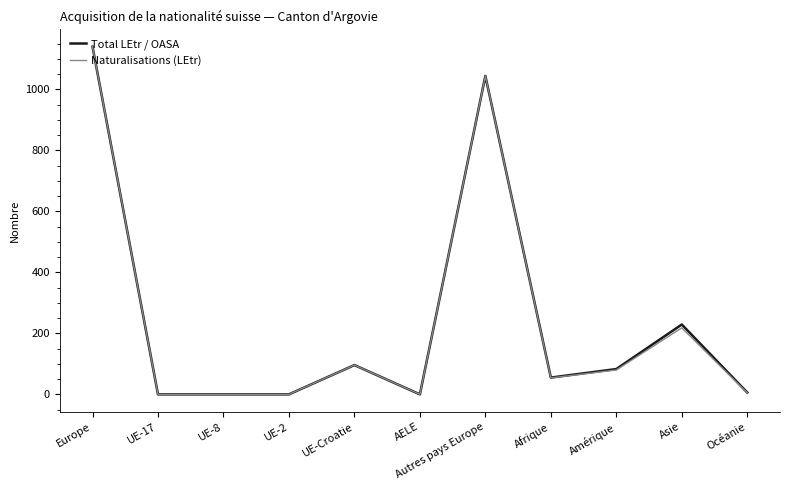

At which label is Total LEtr / OASA closest to 570?

Asie